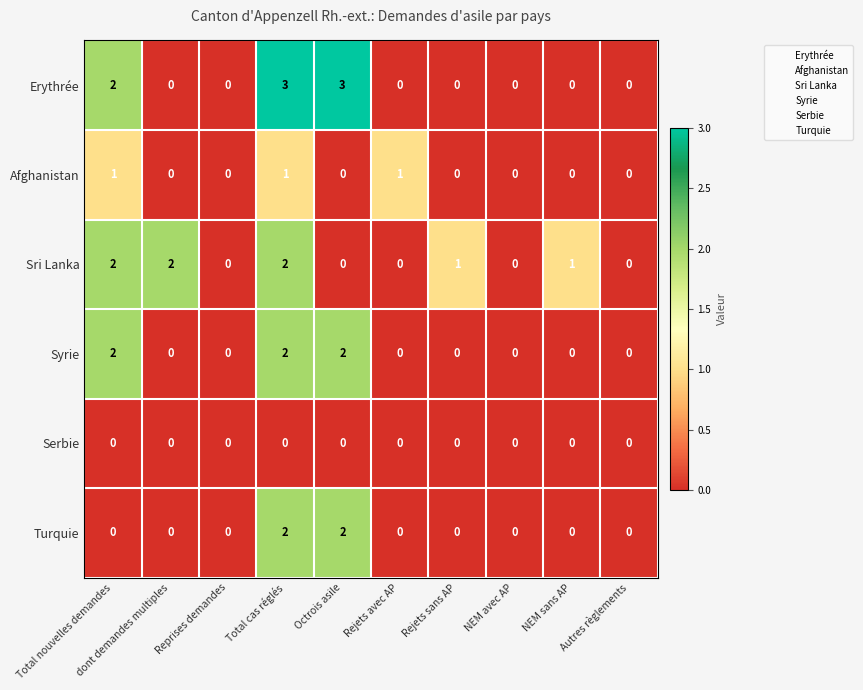

What is the difference between the highest and lowest values at NEM sans AP?

1